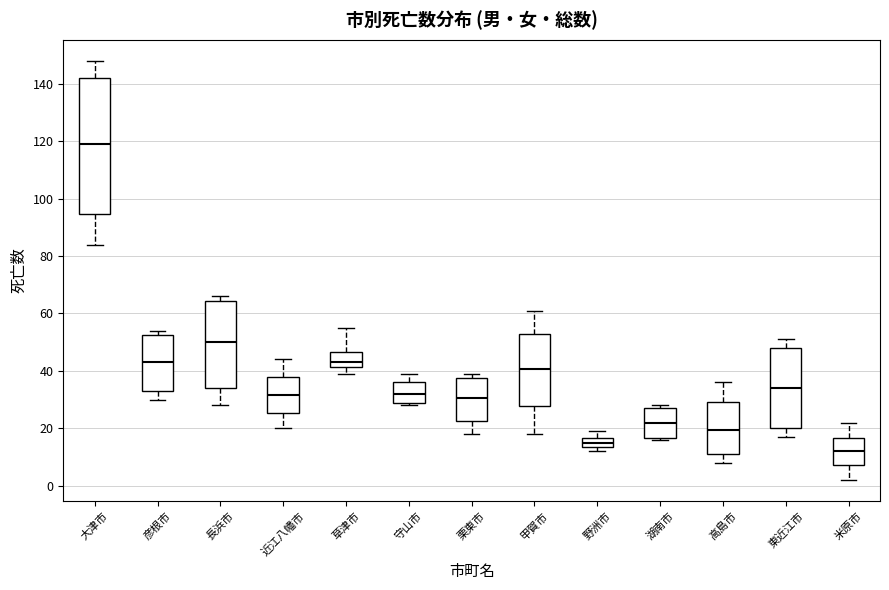

Reading left to right, read every box against the y-axis: the position of its median line, the range the box covers, and the ends of its whiskers. The values are not printed on the chart, so give them approximately, as read against the axis.

大津市: median 120, box 94 to 142, whiskers 84 to 148
彦根市: median 44, box 34 to 52, whiskers 30 to 54
長浜市: median 50, box 34 to 64, whiskers 28 to 66
近江八幡市: median 32, box 26 to 38, whiskers 20 to 44
草津市: median 44, box 42 to 46, whiskers 40 to 56
守山市: median 32, box 28 to 36, whiskers 28 (just below the box's lower edge) to 40
栗東市: median 30, box 22 to 38, whiskers 18 to 40
甲賀市: median 40, box 28 to 52, whiskers 18 to 62
野洲市: median 16 (inside the box), box 14 to 16, whiskers 12 to 20
湖南市: median 22, box 16 to 28, whiskers 16 (just below the box's lower edge) to 28 (just above the box's upper edge)
高島市: median 20, box 12 to 30, whiskers 8 to 36
東近江市: median 34, box 20 to 48, whiskers 18 to 52
米原市: median 12, box 8 to 16, whiskers 2 to 22